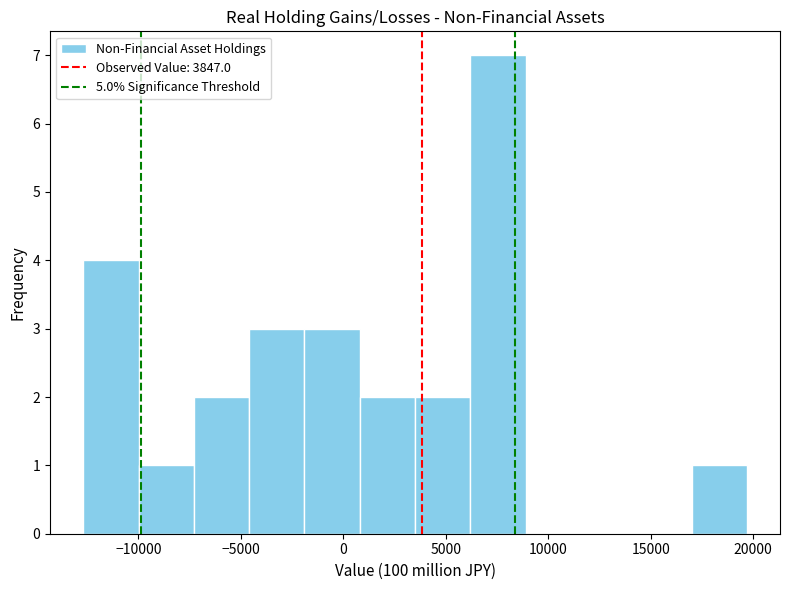

Reading left to right, list every bar in this chart as the range it spans on the x-axis followed by its height. Neither the bar edges nor the heights are printed on the chart, so give them approximately, as read against the axes.

-12500 to -10000: 4
-10000 to -7500: 1
-7500 to -4500: 2
-4500 to -2000: 3
-2000 to 1000: 3
1000 to 3500: 2
3500 to 6000: 2
6000 to 9000: 7
9000 to 11500: 0
11500 to 14500: 0
14500 to 17000: 0
17000 to 19500: 1